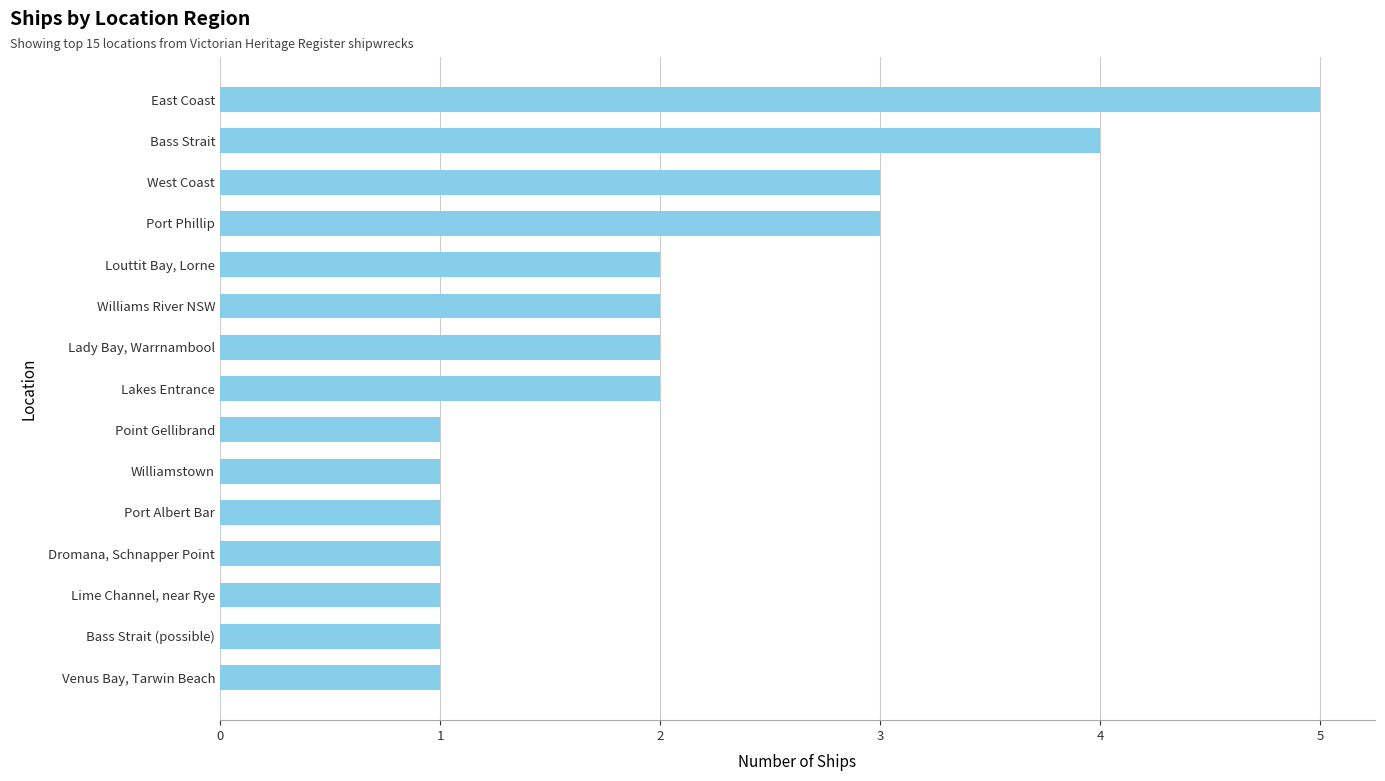

Count the values in the range 1 to 3.

13